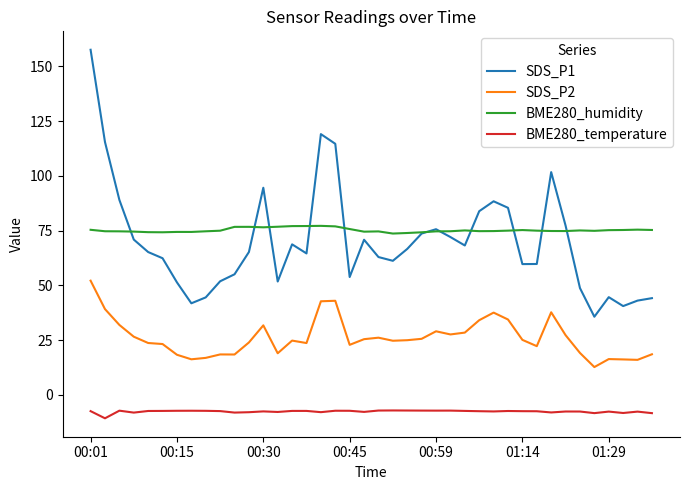

List the series in order of their peak value, highest first.

SDS_P1, BME280_humidity, SDS_P2, BME280_temperature